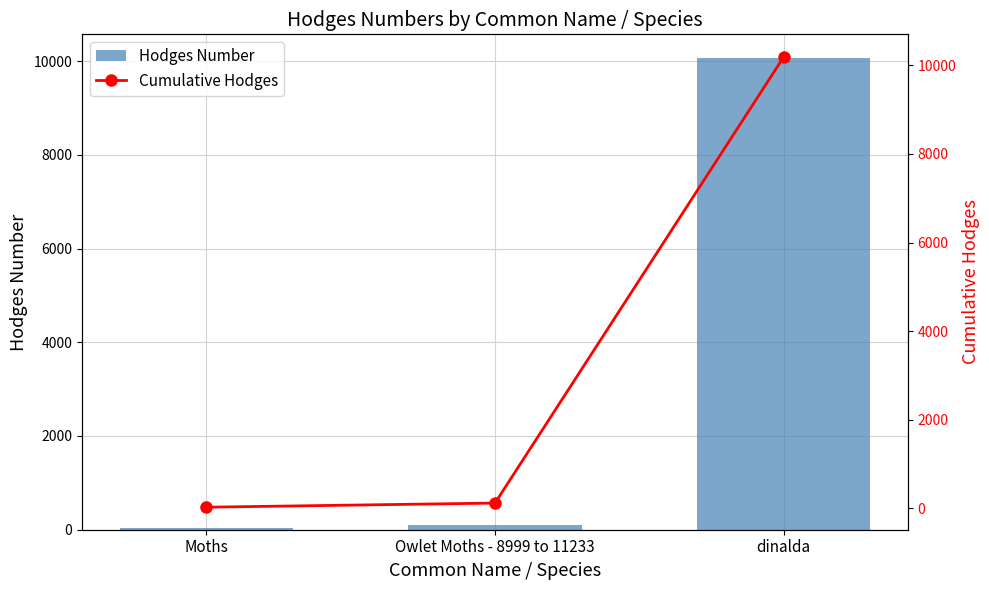

Rank the series by their maximum value, from highest to lowest.

Cumulative Hodges, Hodges Number